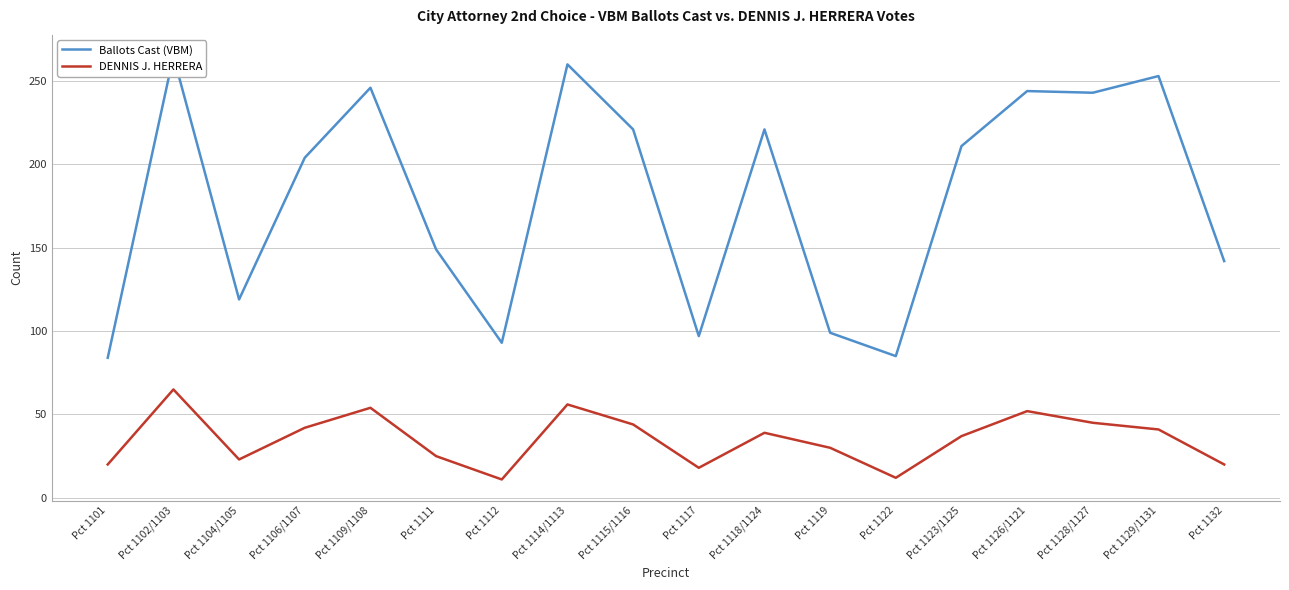

What is the difference between the second highest and minimum values in the Ballots Cast (VBM) series?

176